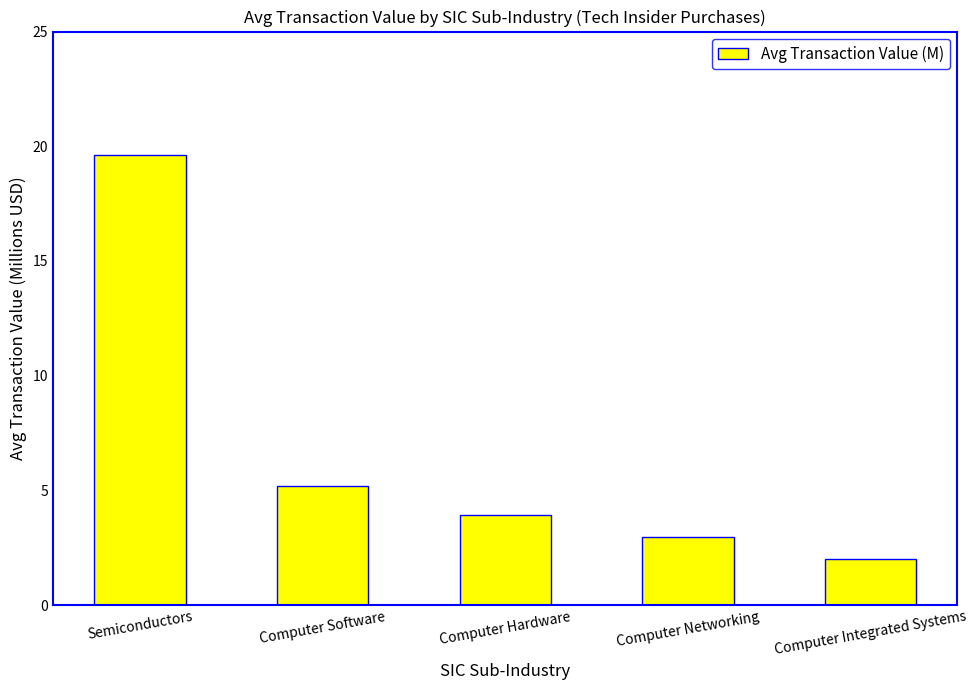

How many distinct data groups are displayed?

1